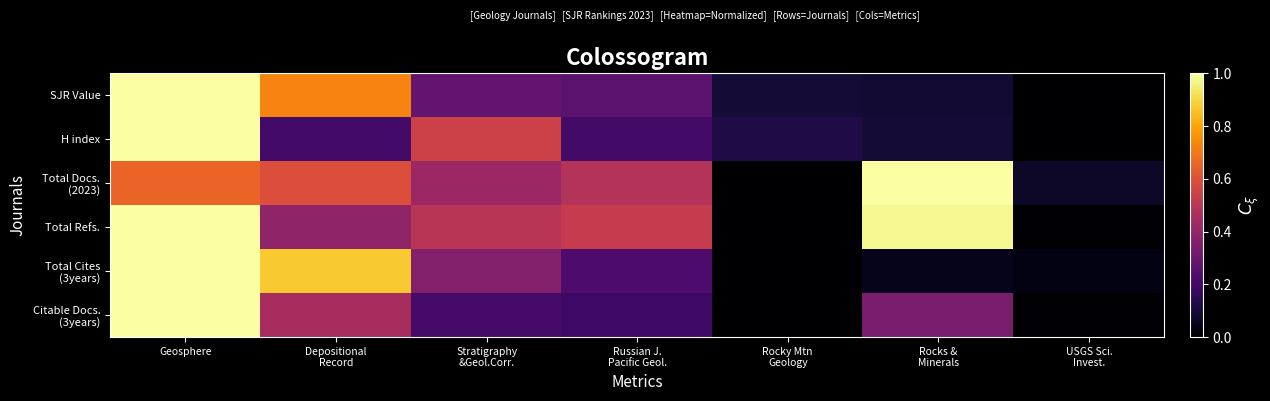

Which series changed the most between Geosphere and USGS Sci. Invest.?

SJR Value